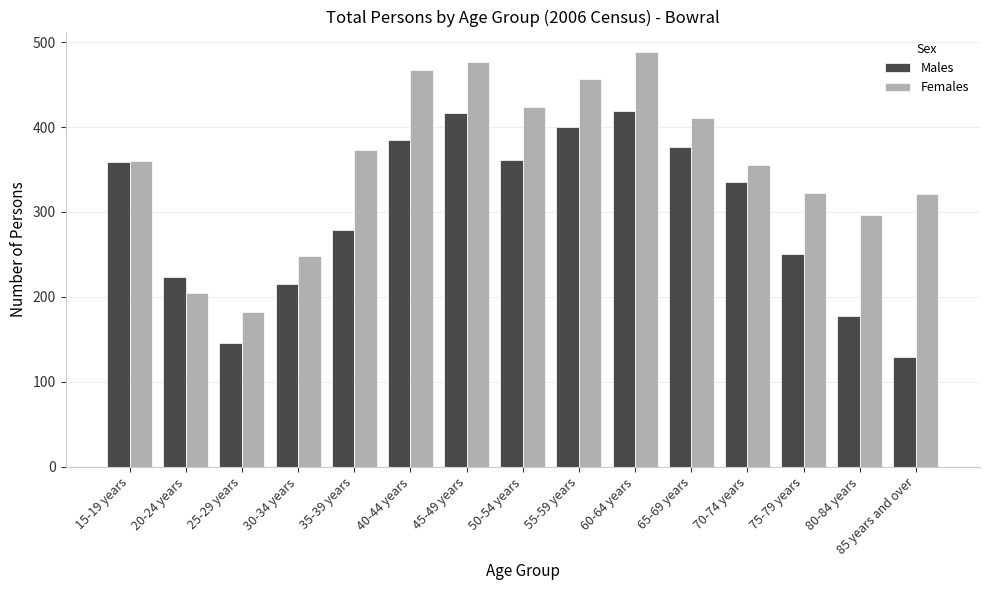

How many bars are there in each group?

2